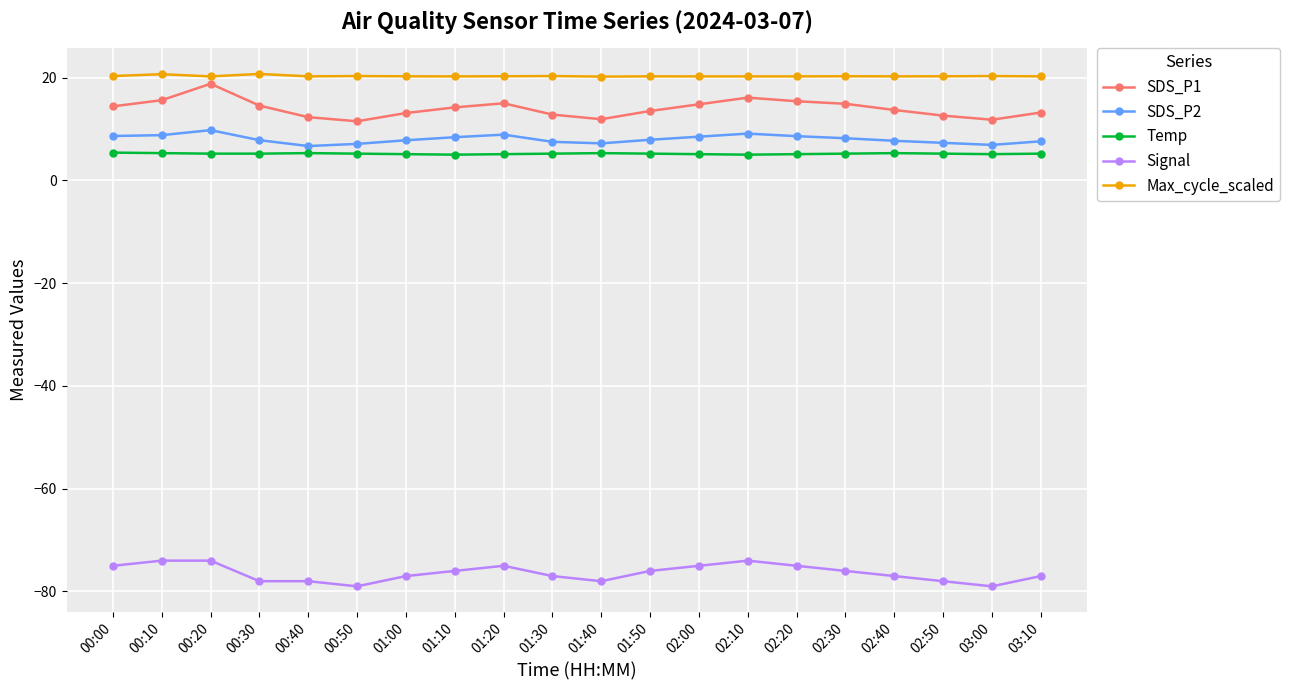

What is the difference between the maximum and second lowest values in the SDS_P2 series?

2.9